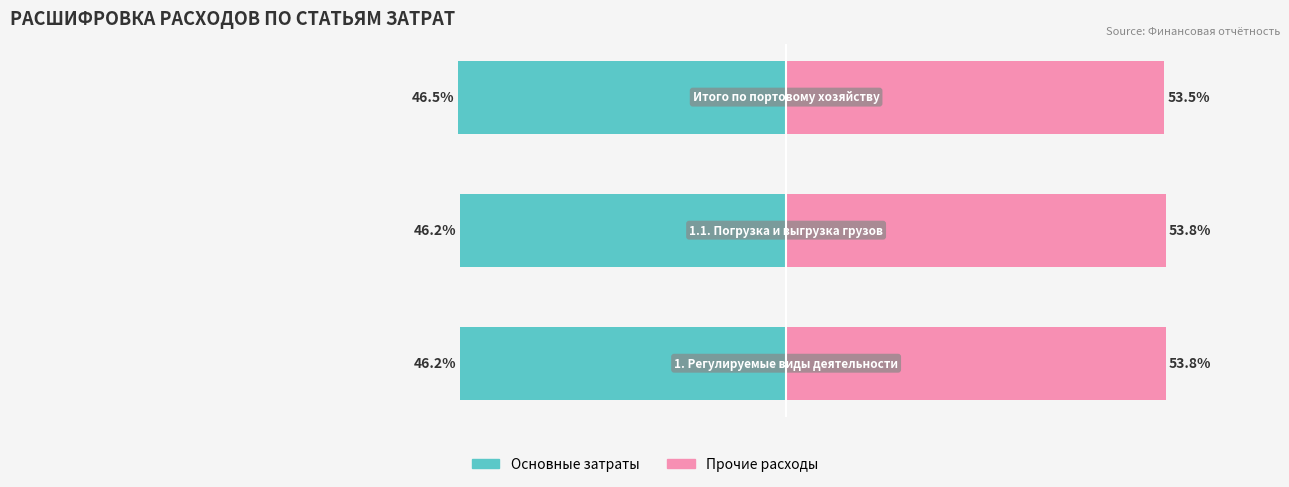

Rank the series at 0 from lowest to highest value.

Основные затраты, Прочие расходы